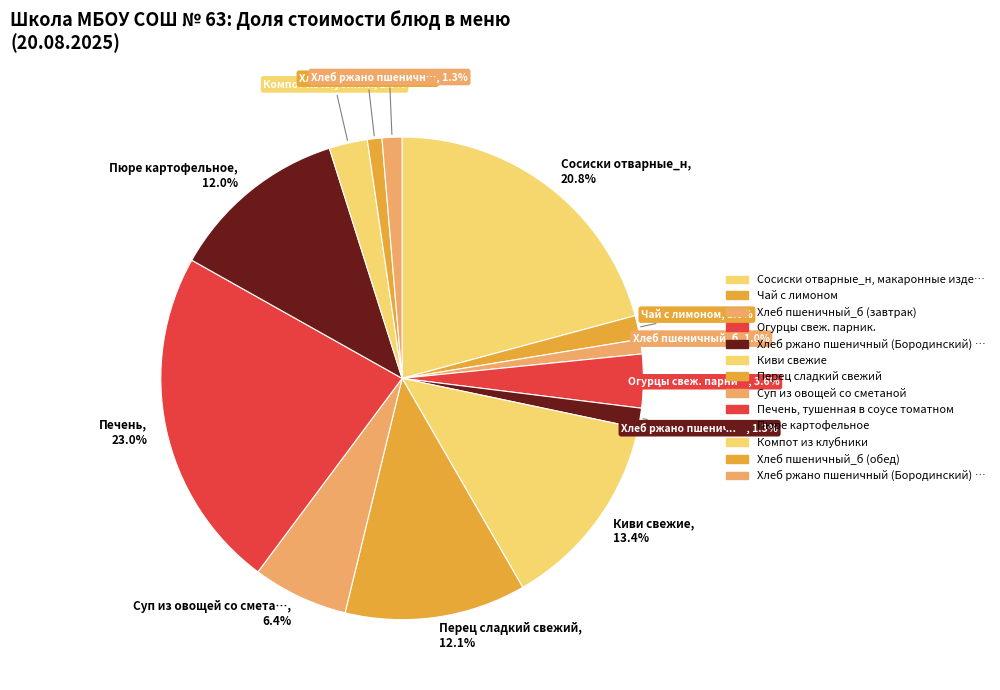

Count the number of slices in the pie.

13